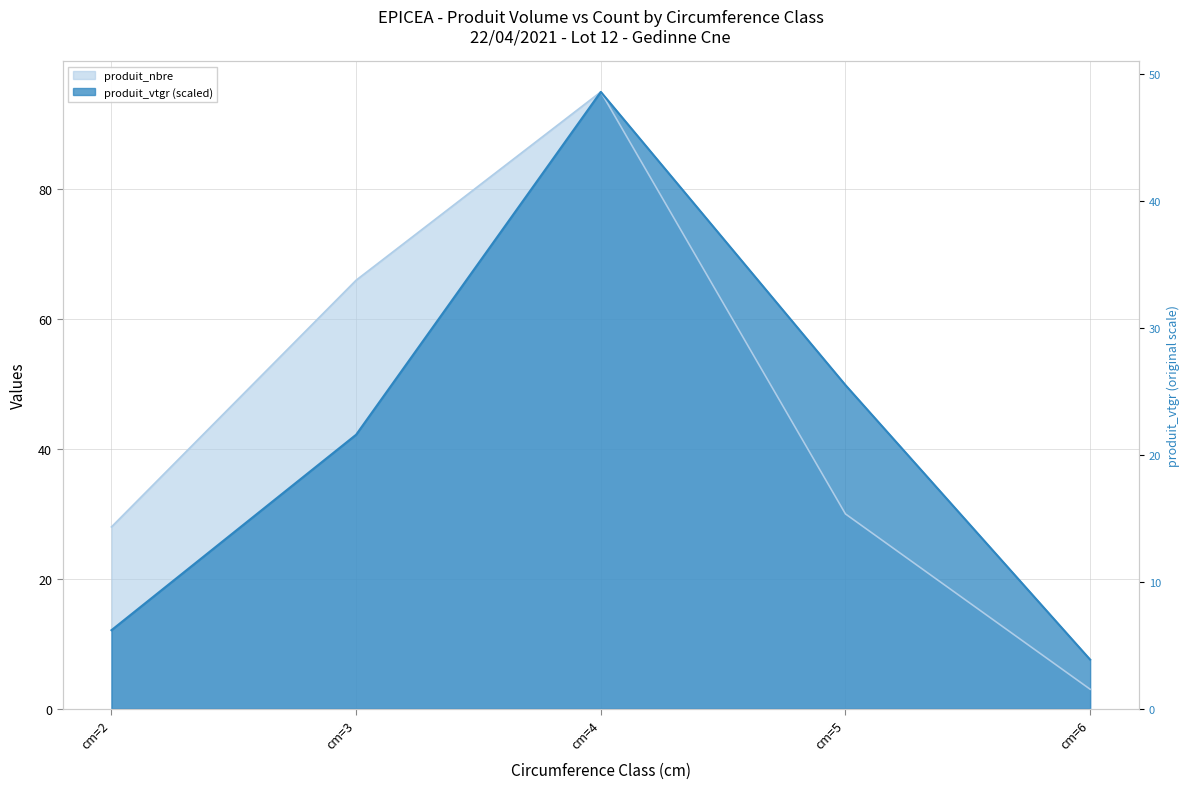

How many lines are shown in the chart?

2